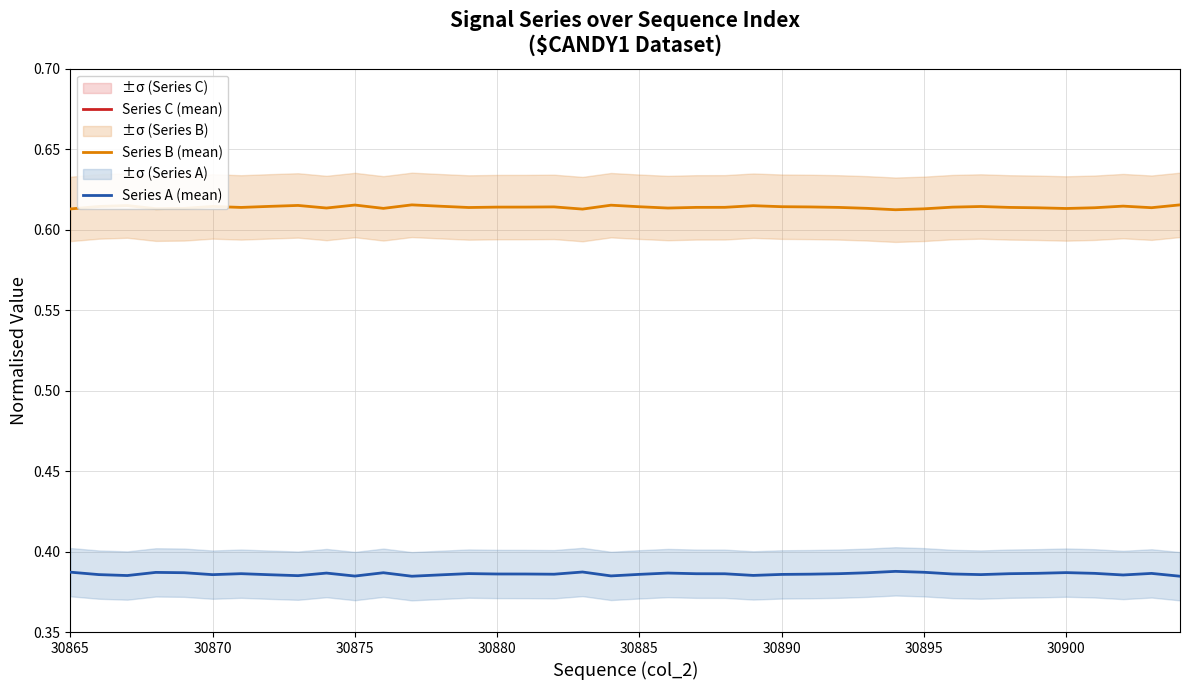

True or false: Series A (mean) and Series C (mean) cross at least once.

False